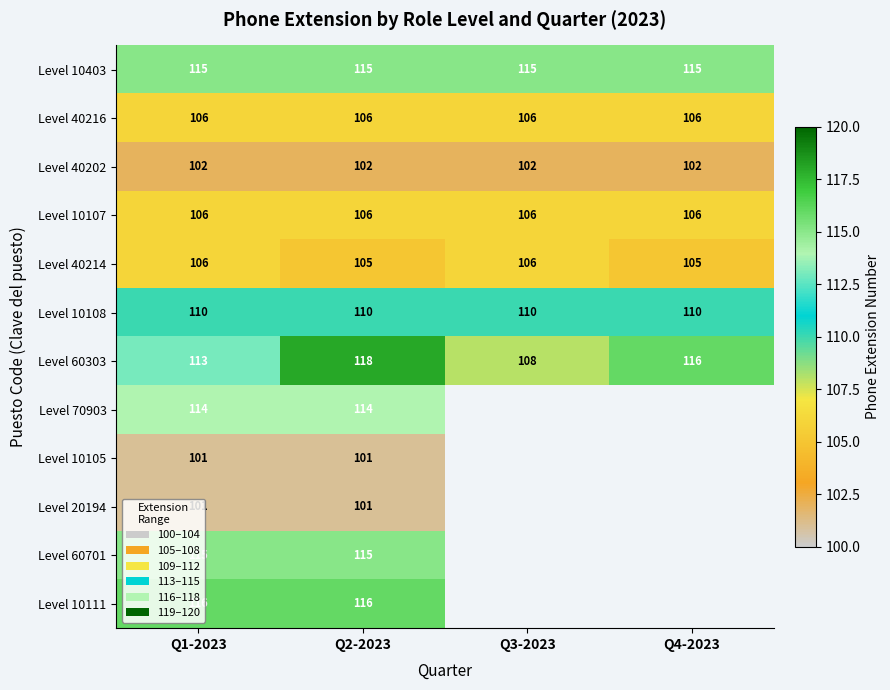

How many categories are shown in the chart?

4